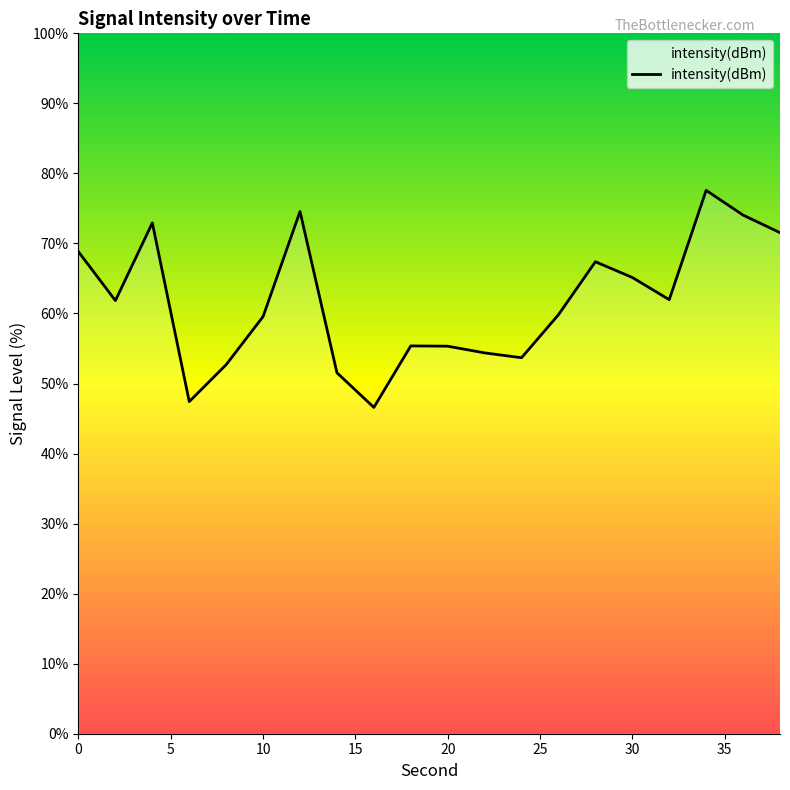

At which label is the value closest to 62?

32